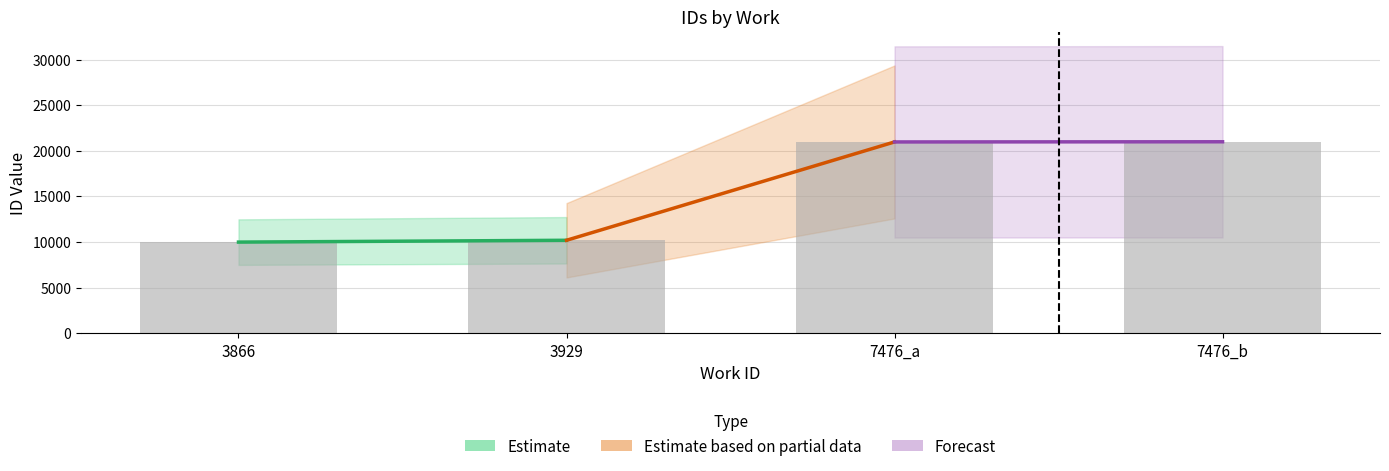

Is it true that the value at 3866 is 9986?

True